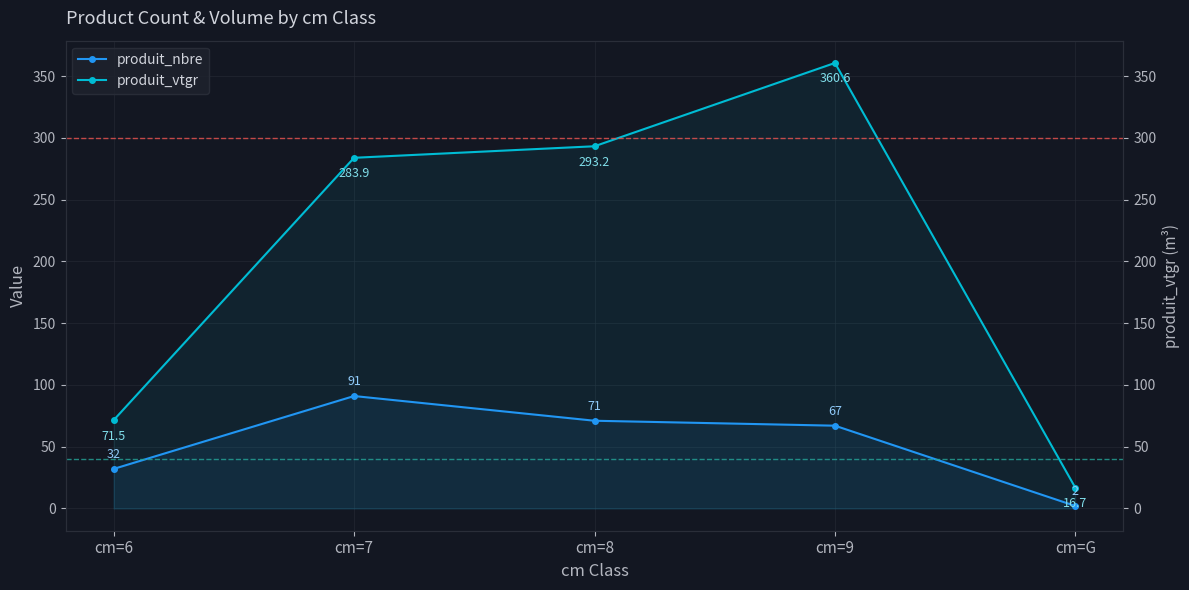

Rank the series at cm=6 from highest to lowest value.

produit_vtgr, produit_nbre